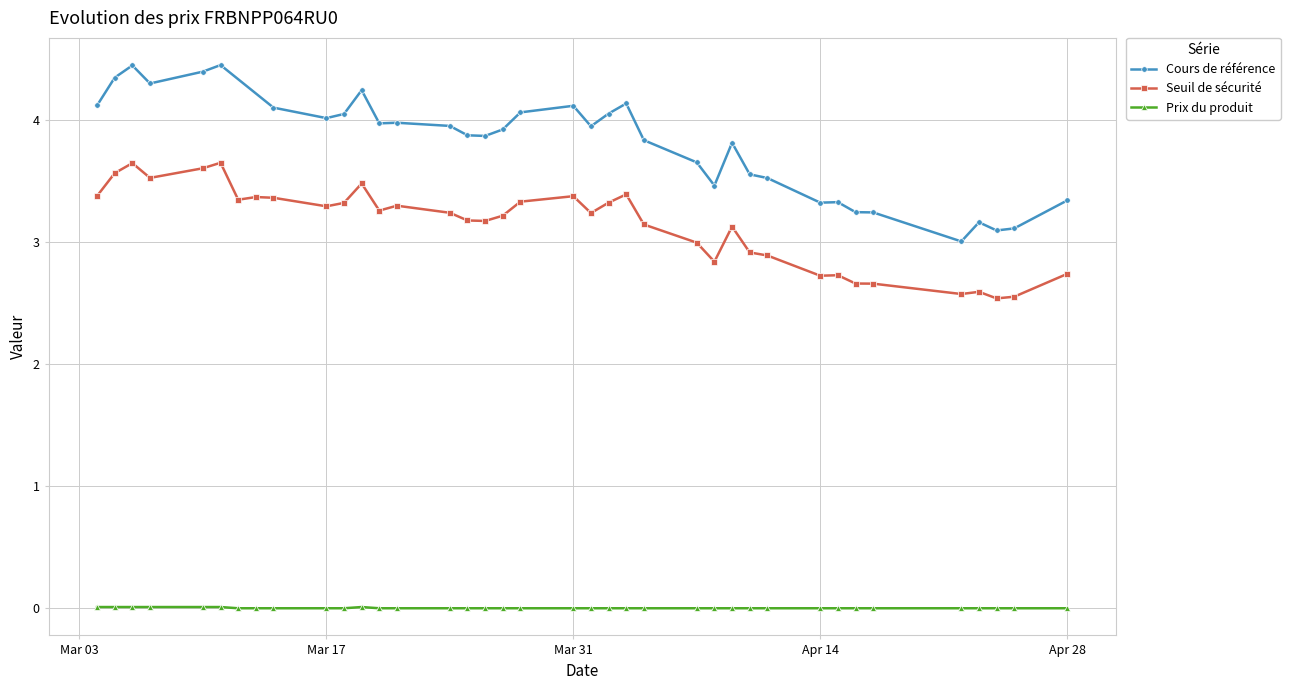

What is the total value across all series at 2025-03-24?

7.2